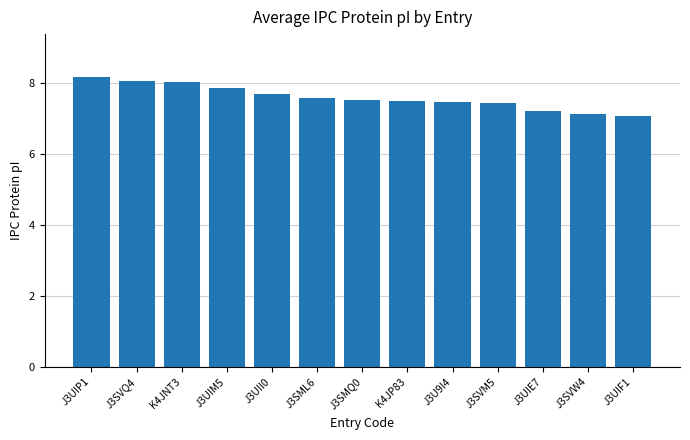

Which has a higher value, J3SMQ0 or K4JNT3?

K4JNT3